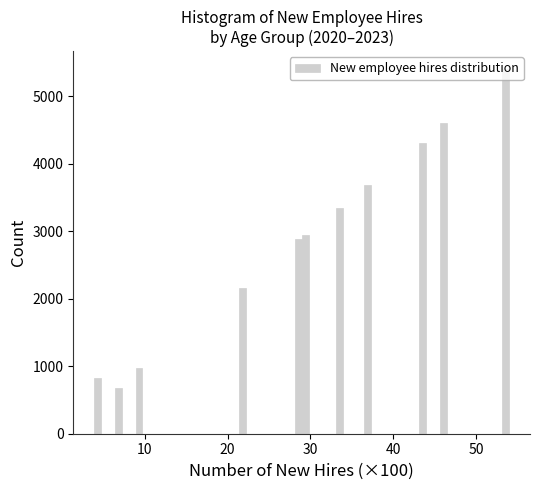

Read against the x-axis, roughly where is the centre of the tallest bar?

54